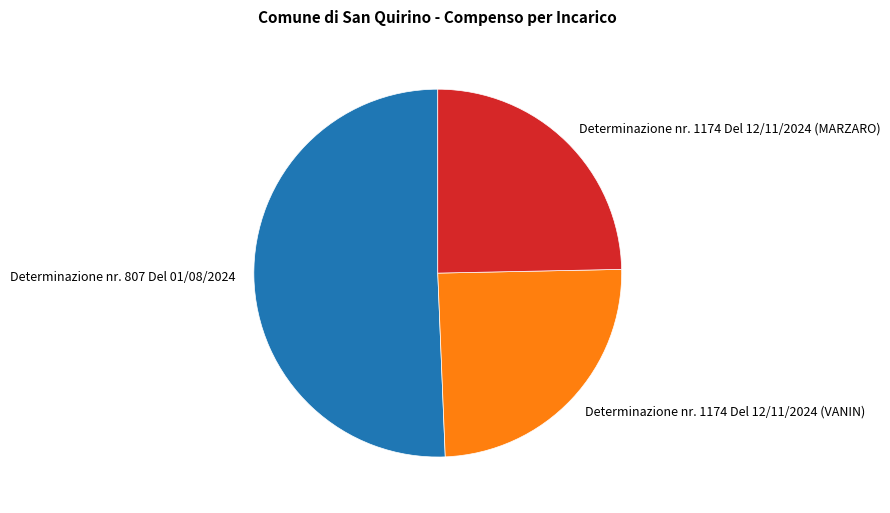

What is the ratio of the value at Determinazione nr. 807 Del 01/08/2024 to the value at Determinazione nr. 1174 Del 12/11/2024 (MARZARO)?

2.1